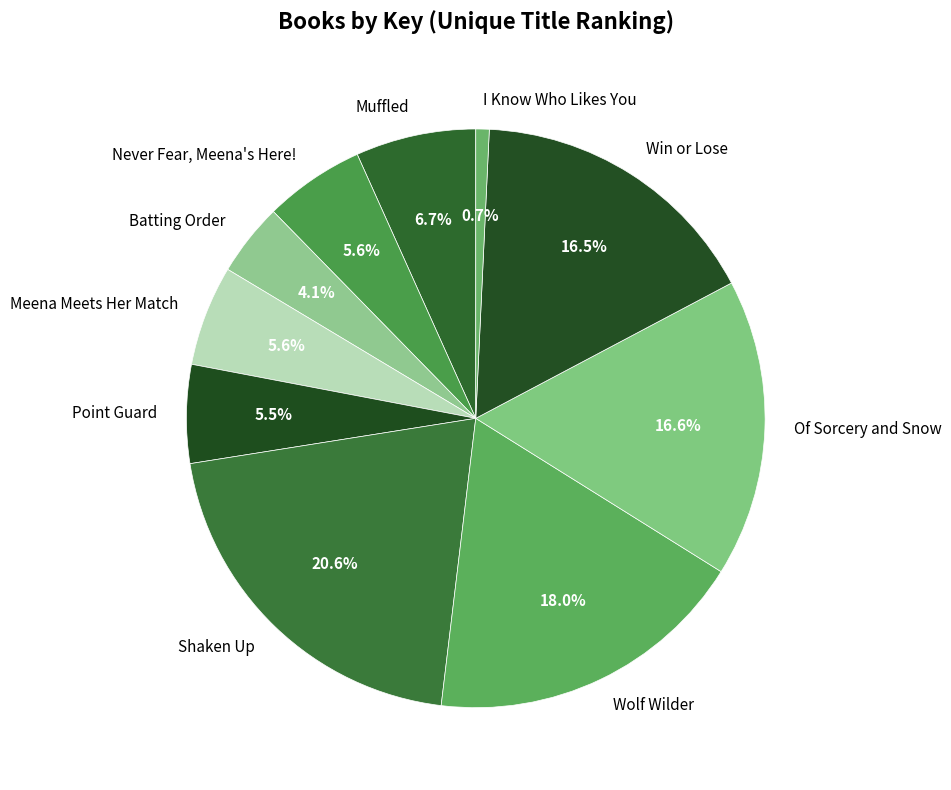

Is it true that Of Sorcery and Snow is 9% of the pie?

False